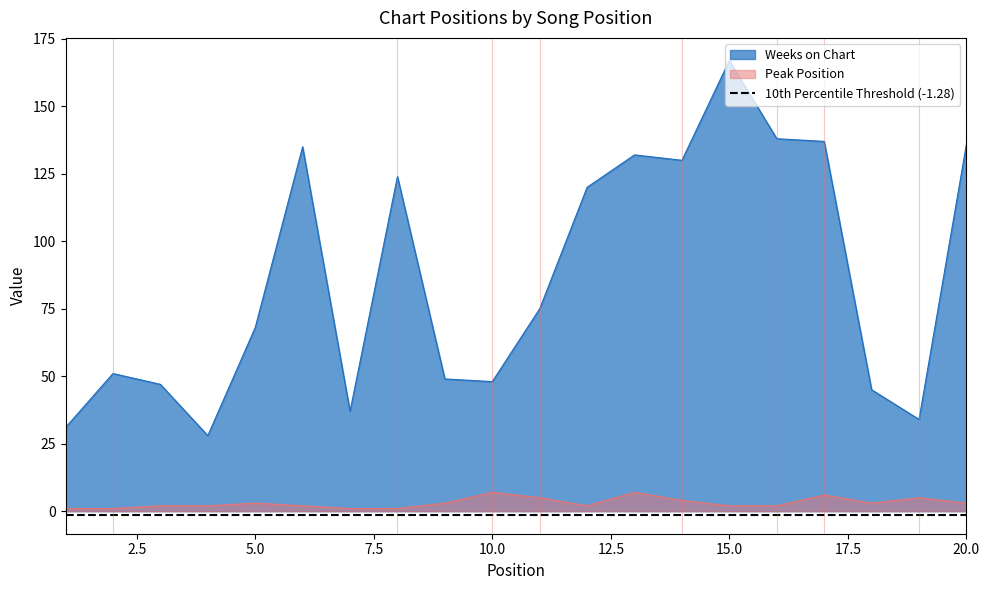

Is it true that Peak Position equals 12 at 10?

False